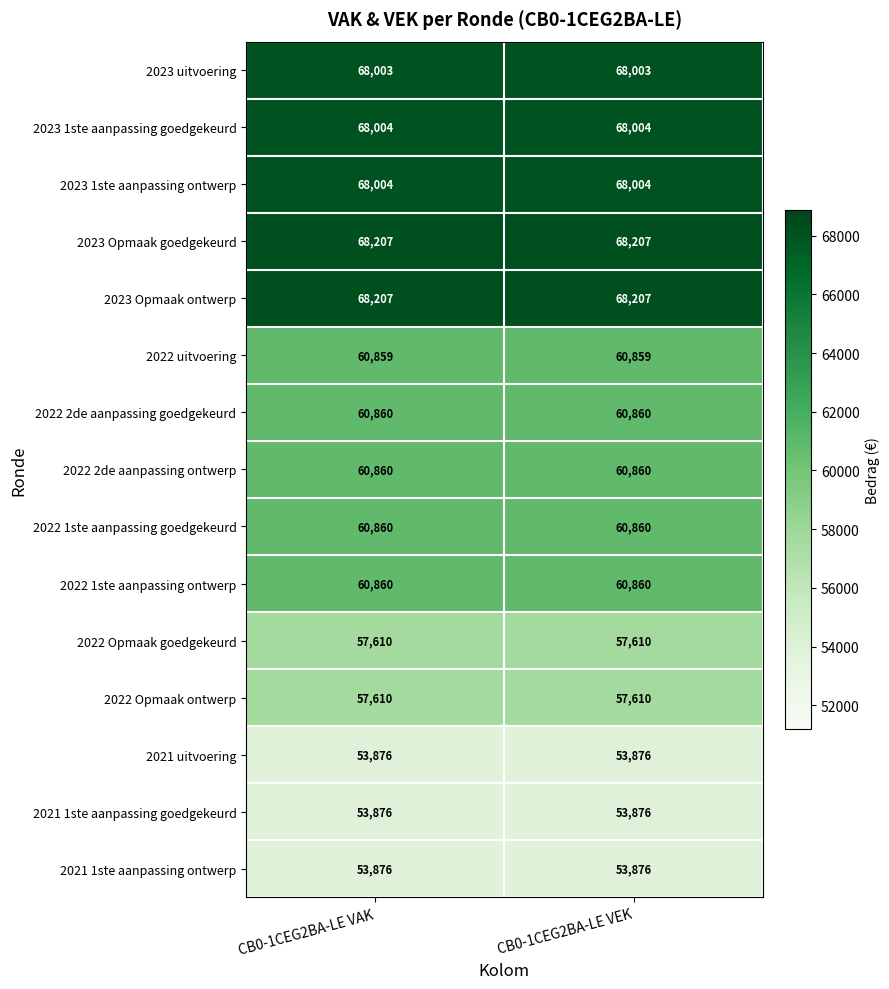

Reading left to right, transcribe all the data shown in this chart.

2023 uitvoering: 68003	68003
2023 1ste aanpassing goedgekeurd: 68004	68004
2023 1ste aanpassing ontwerp: 68004	68004
2023 Opmaak goedgekeurd: 68207	68207
2023 Opmaak ontwerp: 68207	68207
2022 uitvoering: 60859	60859
2022 2de aanpassing goedgekeurd: 60860	60860
2022 2de aanpassing ontwerp: 60860	60860
2022 1ste aanpassing goedgekeurd: 60860	60860
2022 1ste aanpassing ontwerp: 60860	60860
2022 Opmaak goedgekeurd: 57610	57610
2022 Opmaak ontwerp: 57610	57610
2021 uitvoering: 53876	53876
2021 1ste aanpassing goedgekeurd: 53876	53876
2021 1ste aanpassing ontwerp: 53876	53876